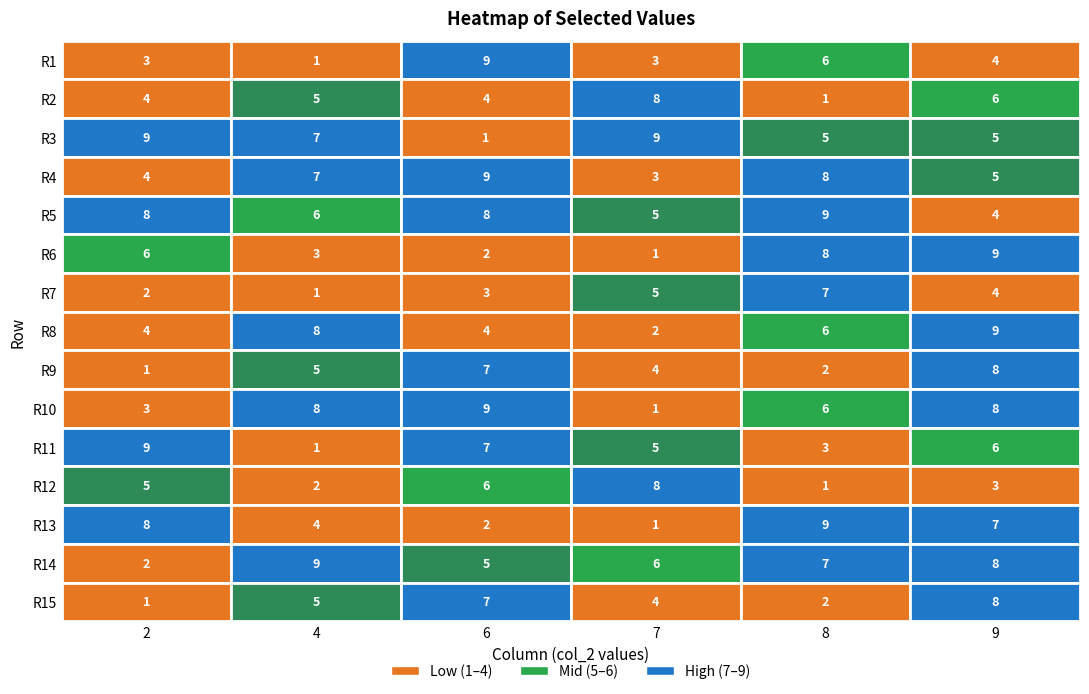

Rank the categories by 2 value from lowest to highest.

8, 14, 6, 13, 0, 9, 1, 3, 7, 11, 5, 4, 12, 2, 10